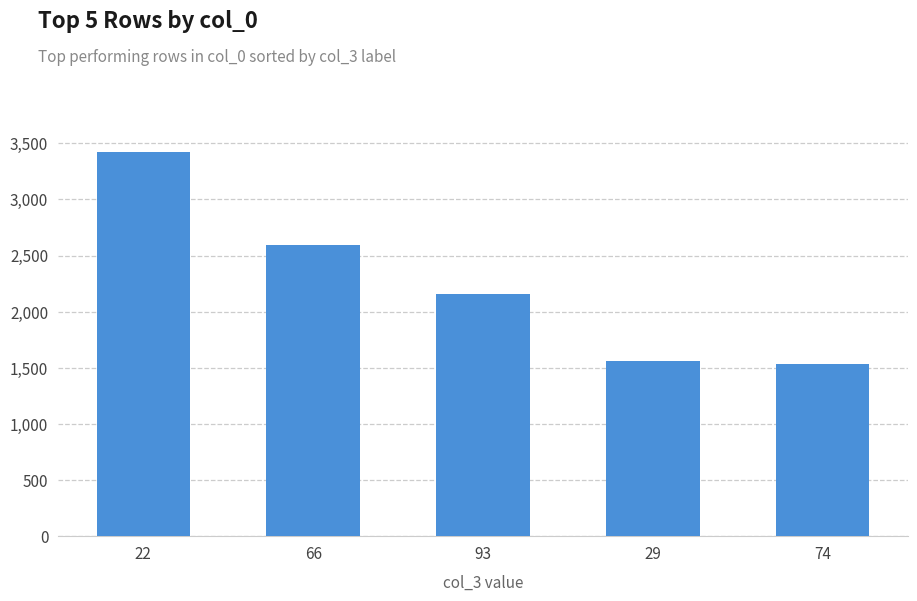

At which category does the chart reach its peak across all series?

22